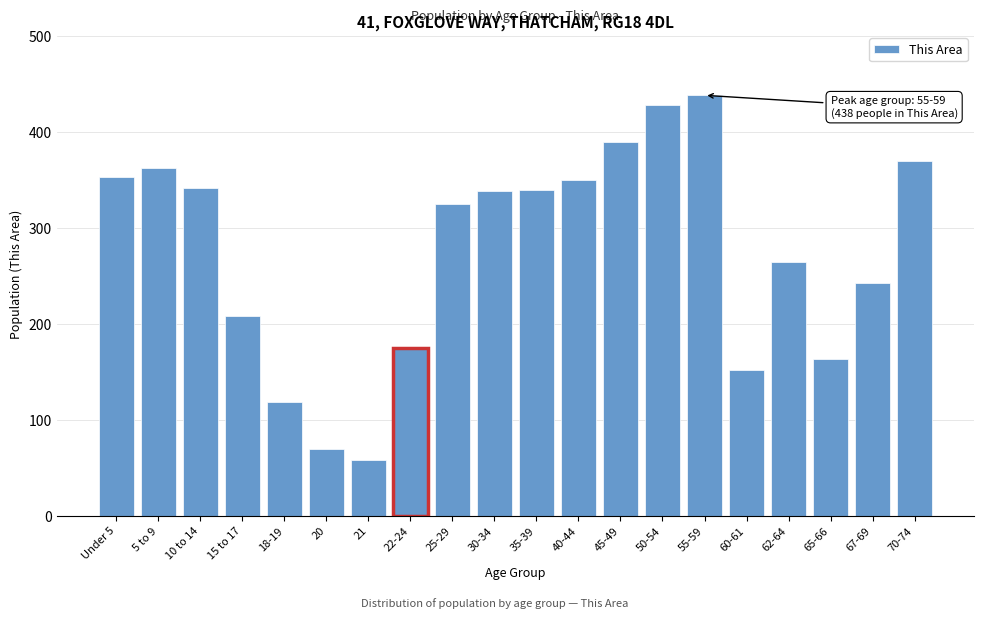

What is the label of the 17th bar from the left?

62-64